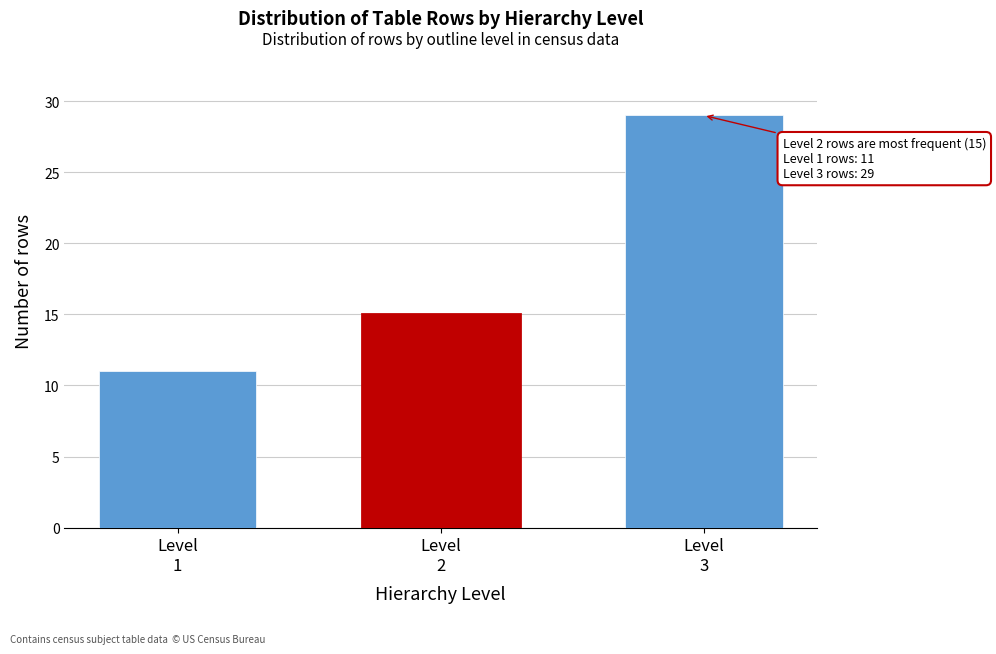

Reading left to right, list all the values displayed in this chart.

11	15	29